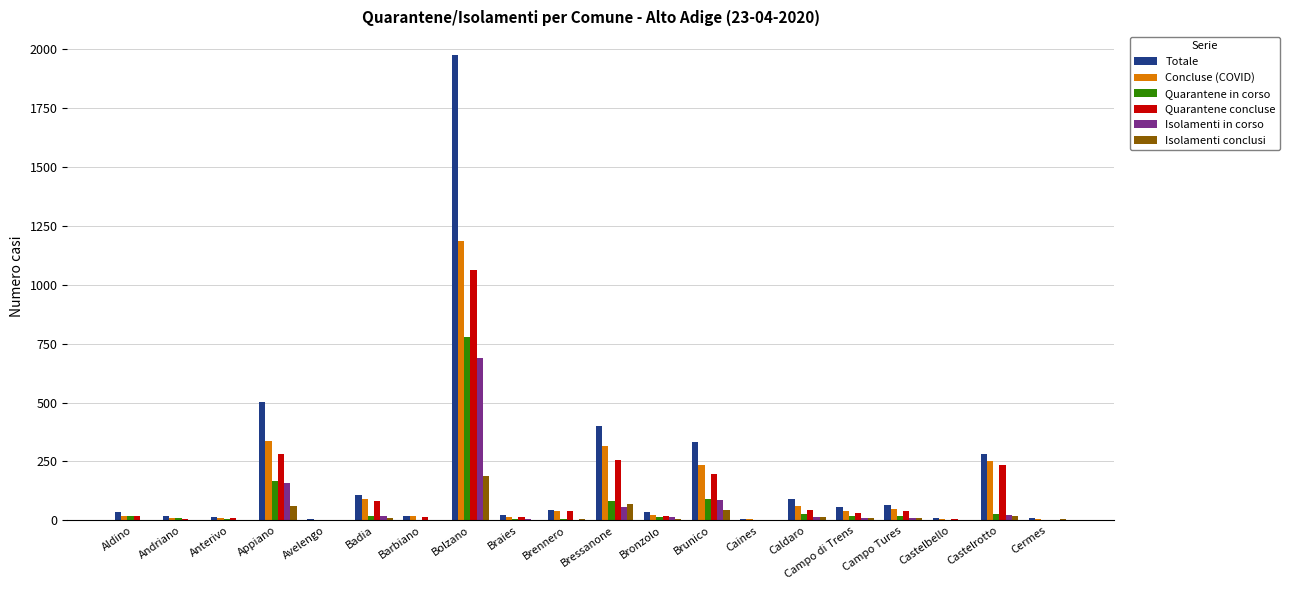

What is the highest value of the Quarantene in corso series?

776